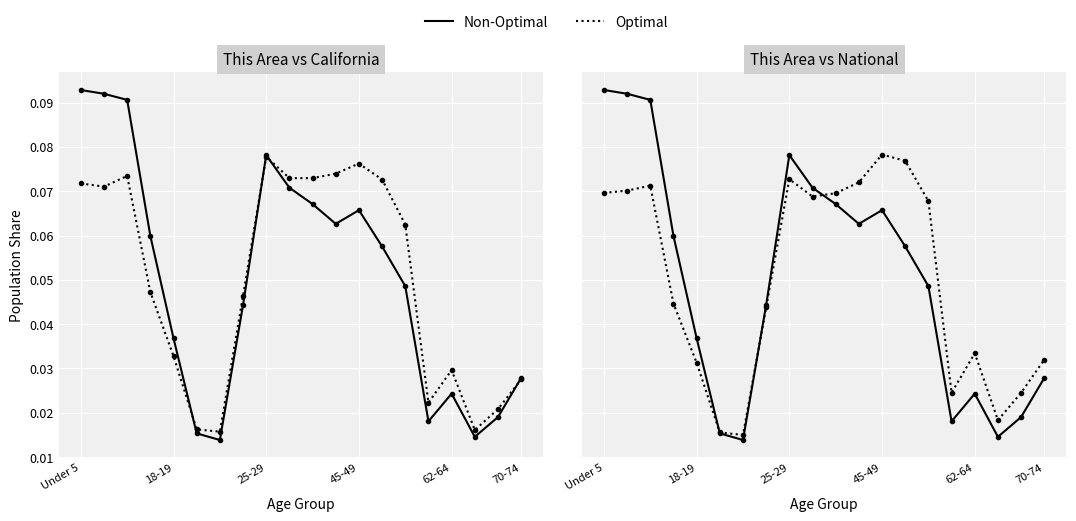

What is the sum of the Non-Optimal values at 9 and 8?

0.1